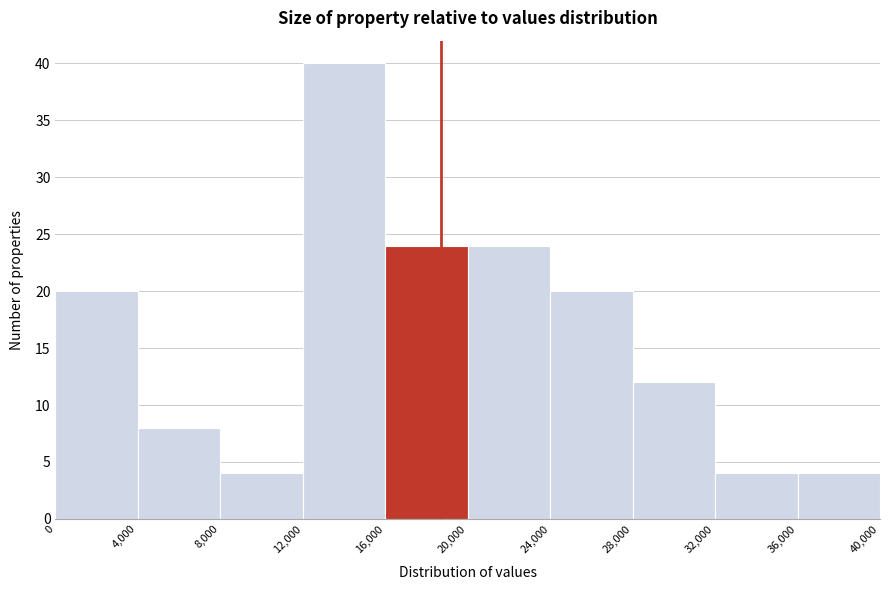

Reading left to right, transcribe this chart: for each bar, give the range it covers on the x-axis and its height. The values are not printed on the chart, so give them approximately, as read against the axis.

0 to 4,000: 20
4,000 to 8,000: 8
8,000 to 12,000: 4
12,000 to 16,000: 40
16,000 to 20,000: 24
20,000 to 24,000: 24
24,000 to 28,000: 20
28,000 to 32,000: 12
32,000 to 36,000: 4
36,000 to 40,000: 4